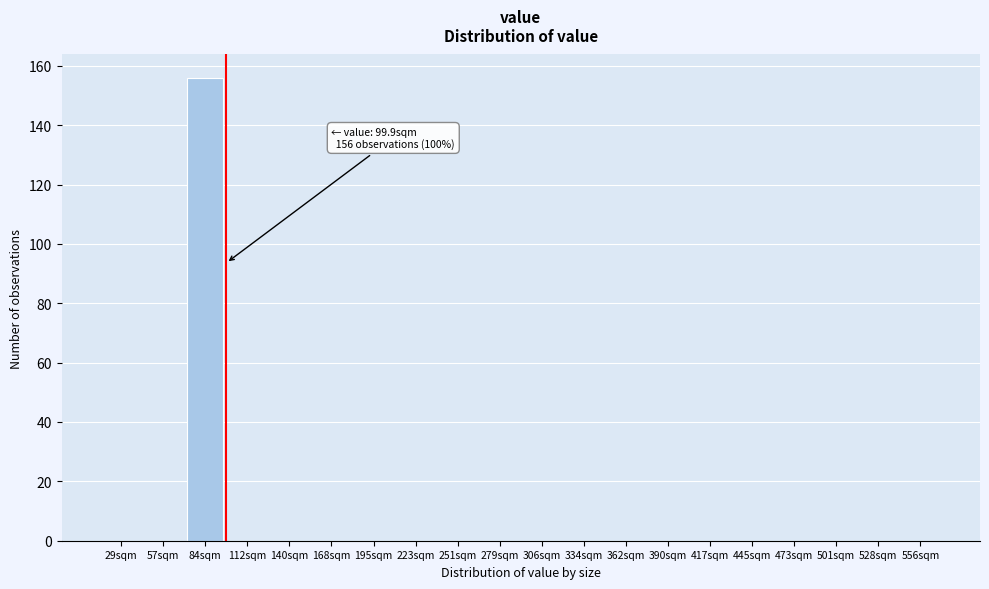

Reading right to left, transcribe all the data shown in this chart.

556sqm=0	528sqm=0	501sqm=0	473sqm=0	445sqm=0	417sqm=0	390sqm=0	362sqm=0	334sqm=0	306sqm=0	279sqm=0	251sqm=0	223sqm=0	195sqm=0	168sqm=0	140sqm=0	112sqm=0	84sqm=156	57sqm=0	29sqm=0